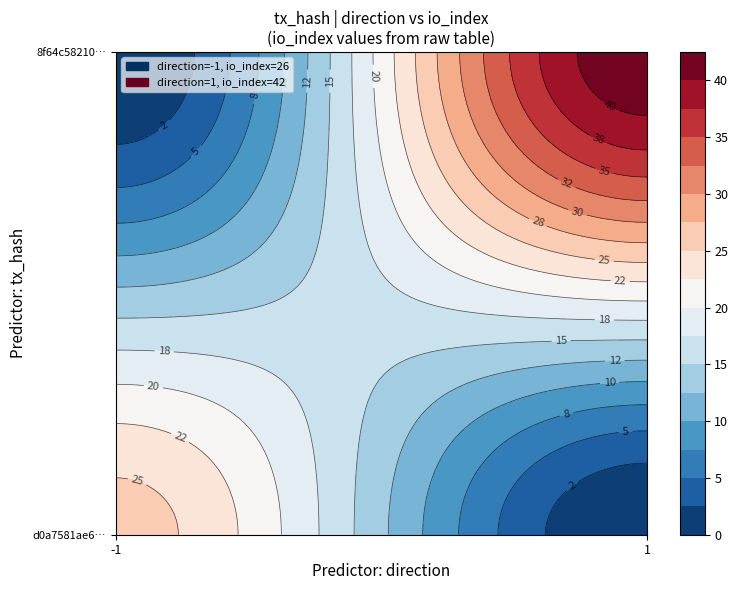

How many categories are shown in the chart?

2